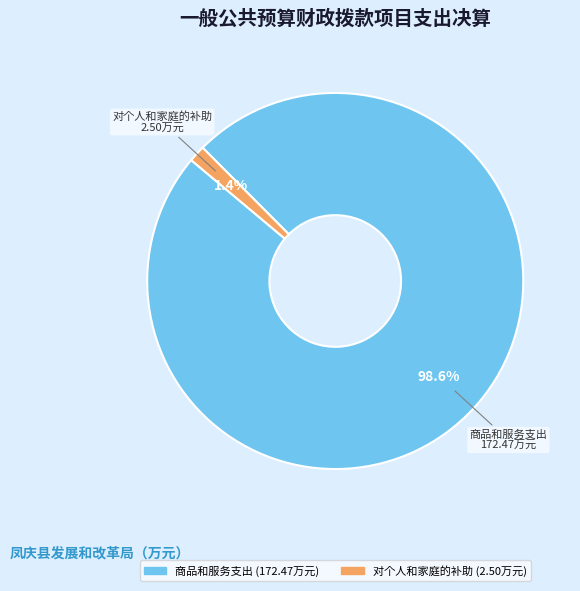

Does any single category account for the majority?

Yes